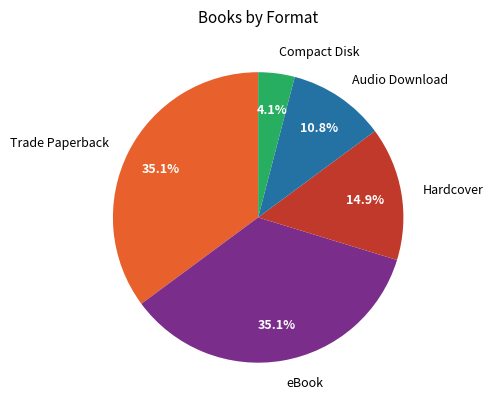

To the nearest percent, what percentage of the pie is Compact Disk?

4%